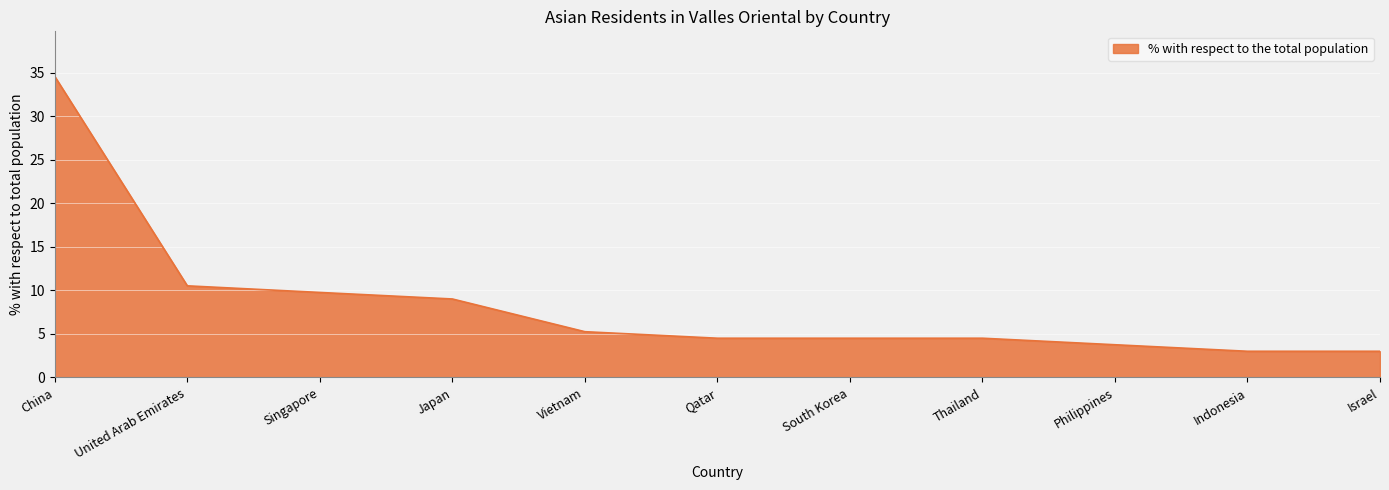

What is the difference between the maximum and minimum values?

31.6